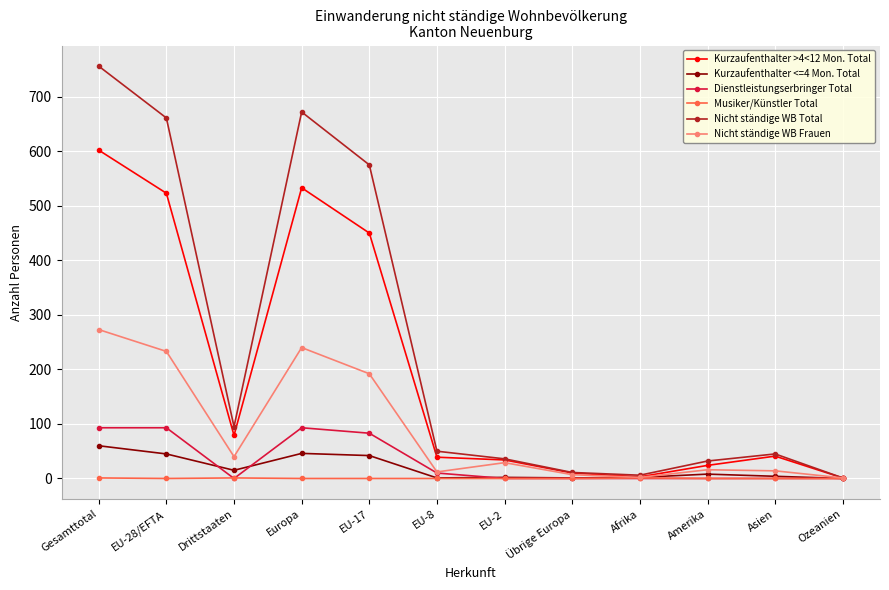

True or false: Dienstleistungserbringer Total has a value of 93 at EU-28/EFTA.

True